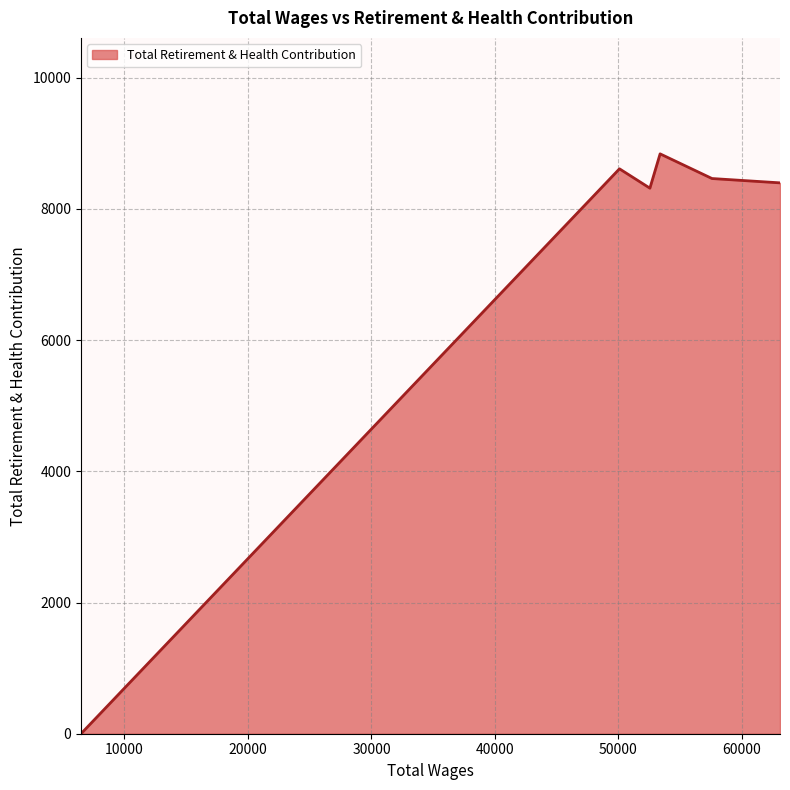

What is the maximum value shown in the chart?

8839